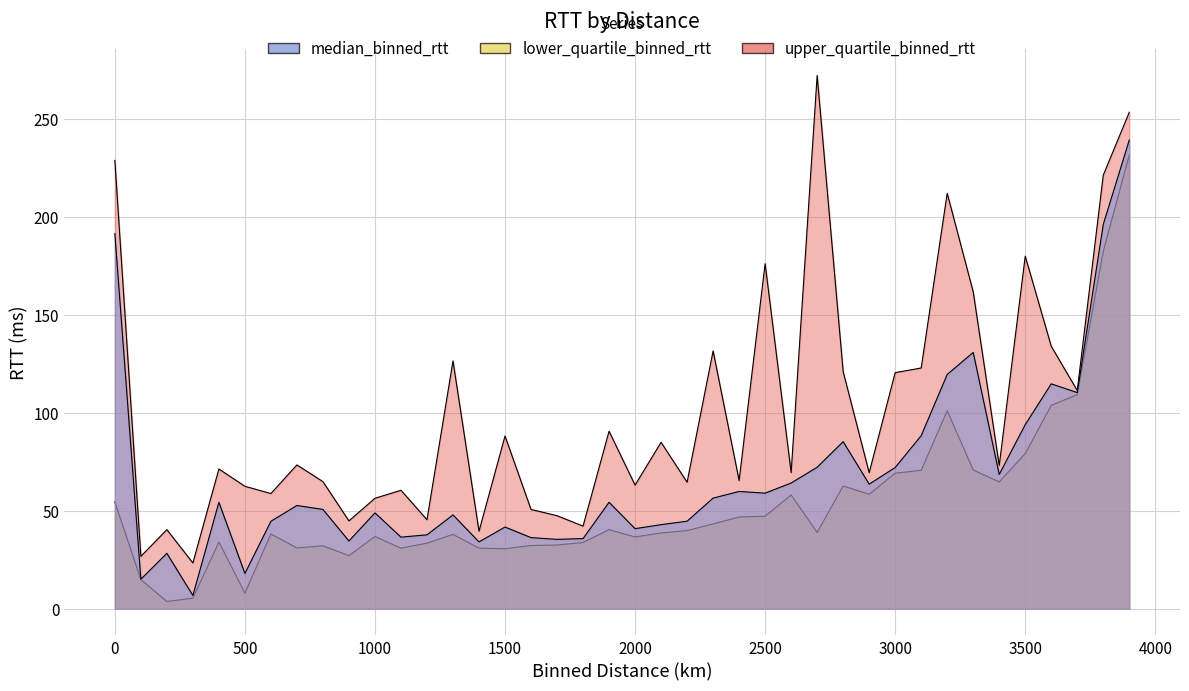

True or false: median_binned_rtt and lower_quartile_binned_rtt cross at least once.

False